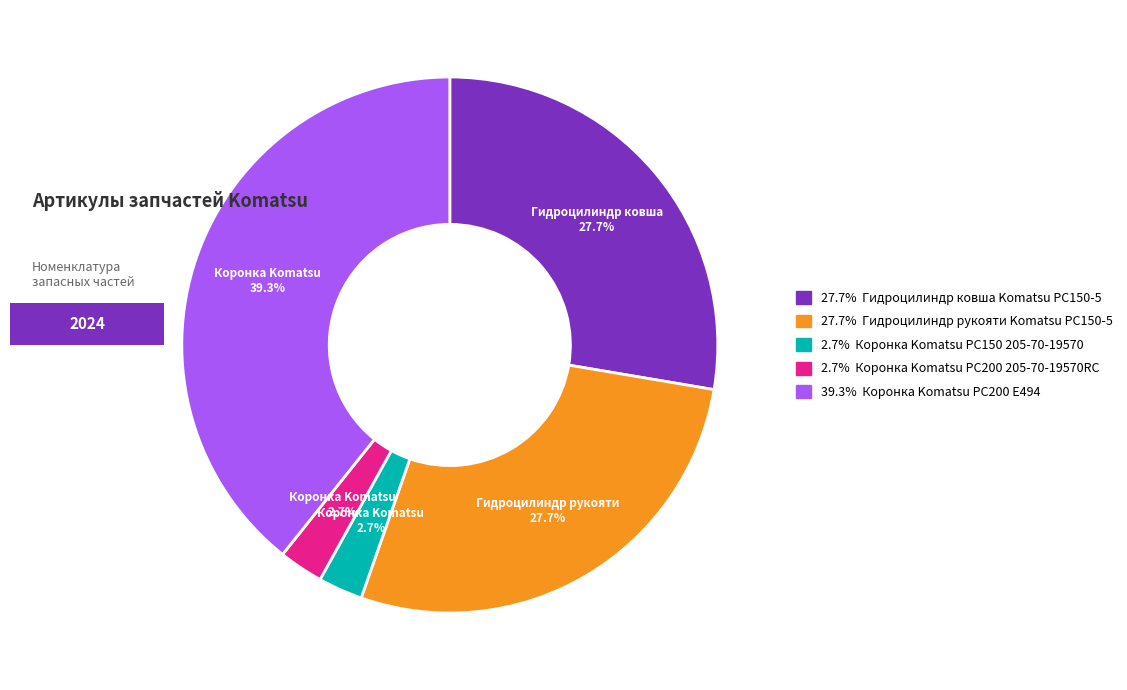

Is there any slice that represents more than half of the pie?

No